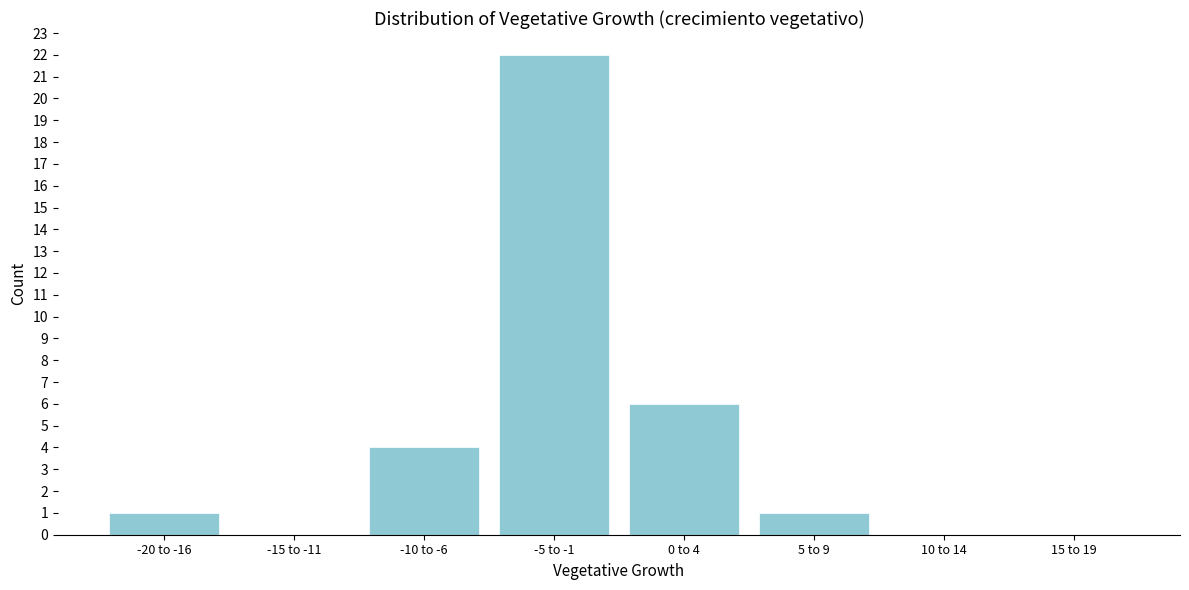

Reading left to right, transcribe all the data shown in this chart.

-20 to -16=1	-15 to -11=0	-10 to -6=4	-5 to -1=22	0 to 4=6	5 to 9=1	10 to 14=0	15 to 19=0